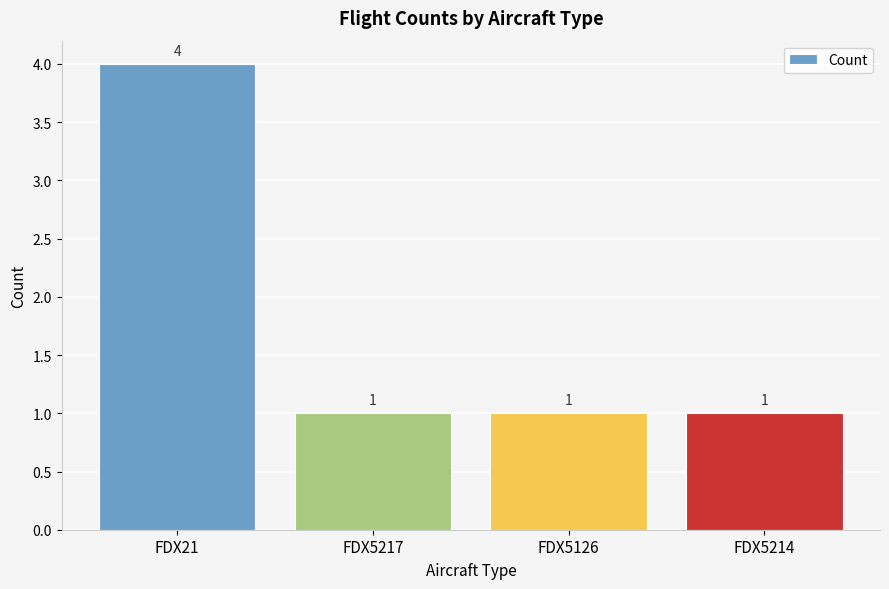

Approximately how many times larger is the value at FDX21 compared to FDX5214?

4.0